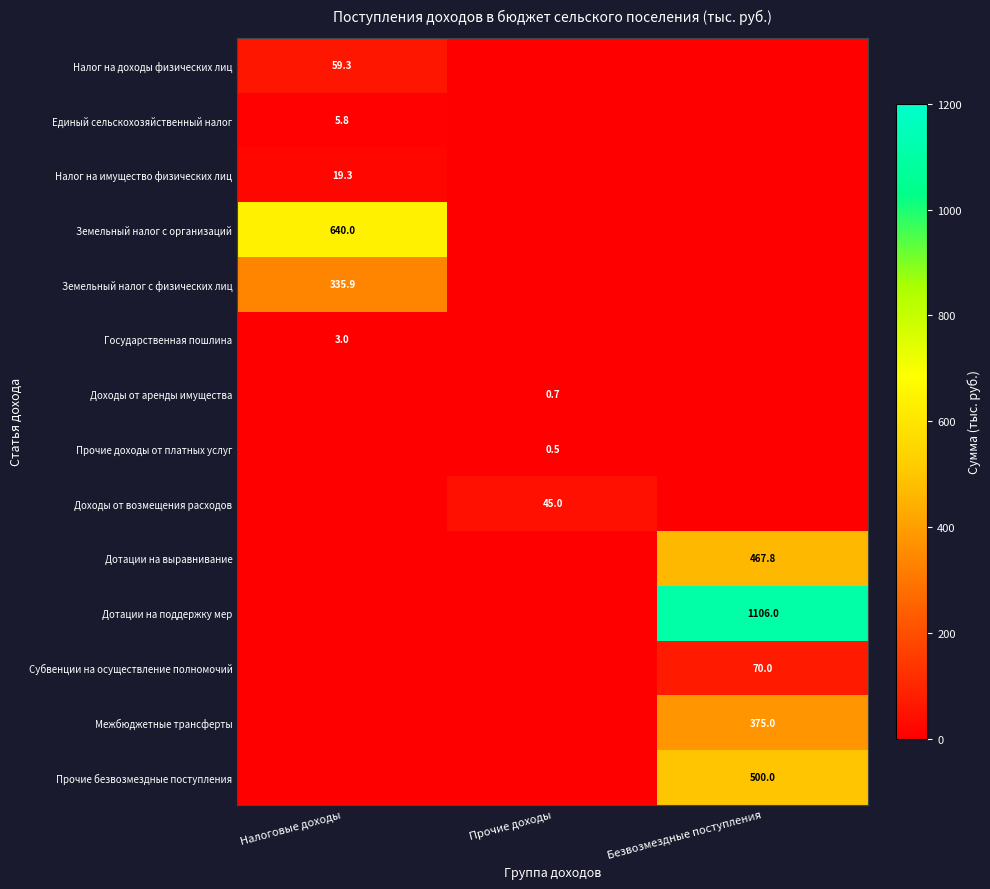

Rank the series at Прочие доходы from highest to lowest value.

Доходы от возмещения расходов, Доходы от аренды имущества, Прочие доходы от платных услуг, Налог на доходы физических лиц, Единый сельскохозяйственный налог, Налог на имущество физических лиц, Земельный налог с организаций, Земельный налог с физических лиц, Государственная пошлина, Дотации на выравнивание, Дотации на поддержку мер, Субвенции на осуществление полномочий, Межбюджетные трансферты, Прочие безвозмездные поступления